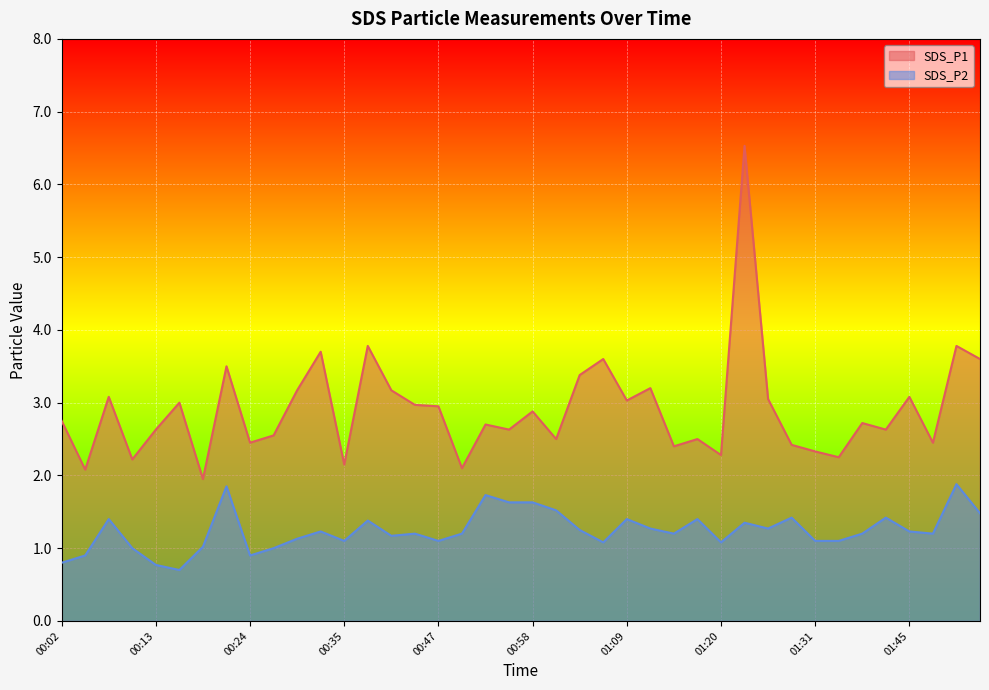

How many distinct data groups are displayed?

2